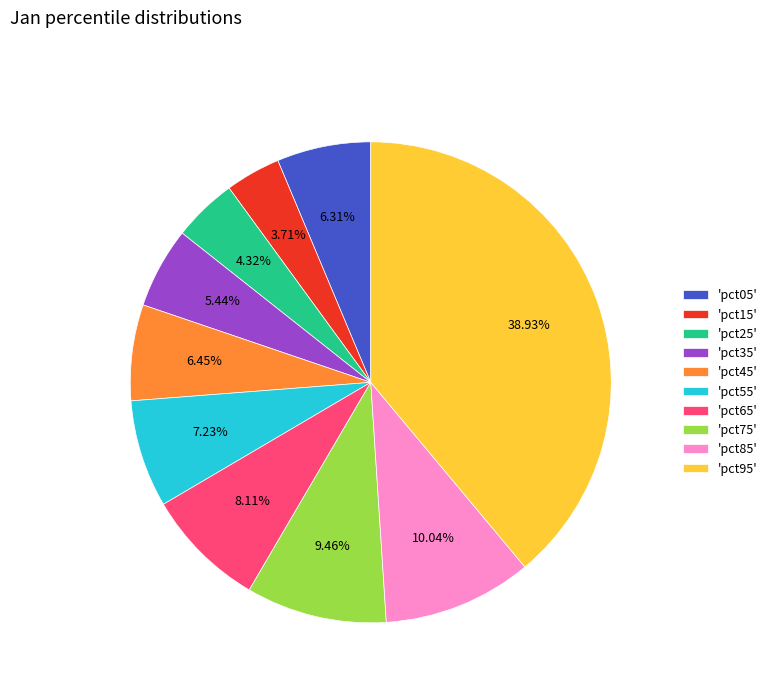

Is 'pct45' the majority of the pie?

No